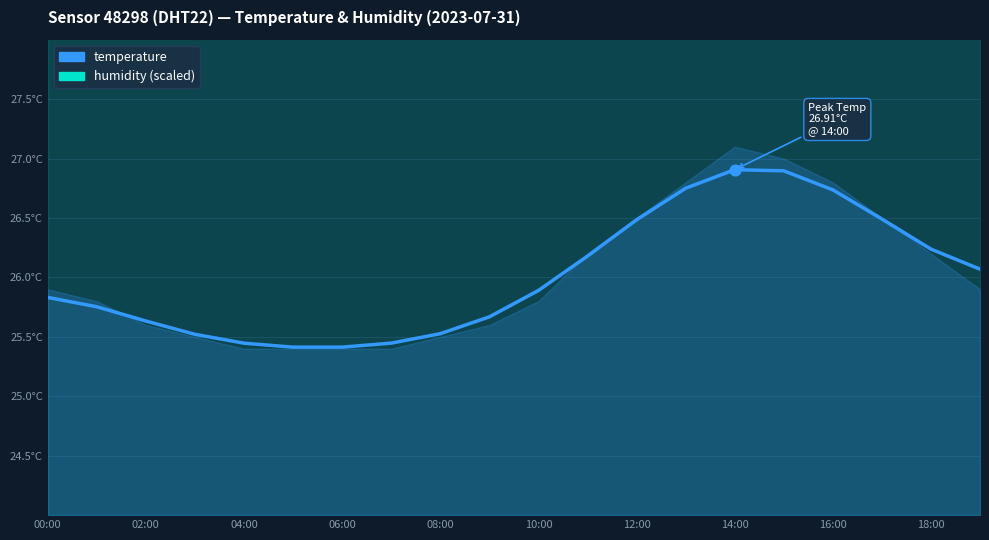

Which series has the largest total across all categories?

humidity